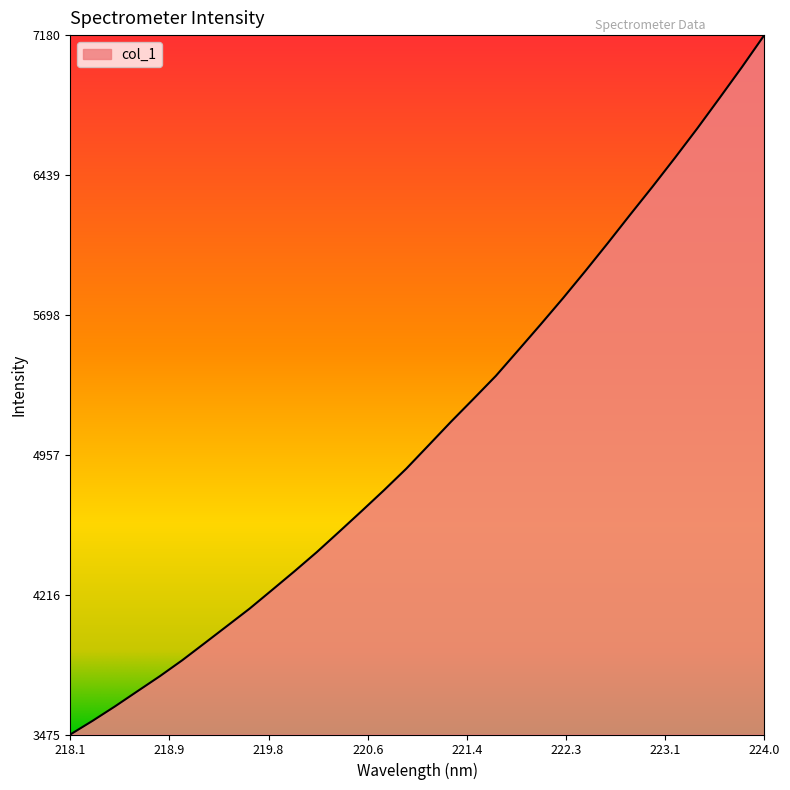

What is the greatest value displayed?

7180.3